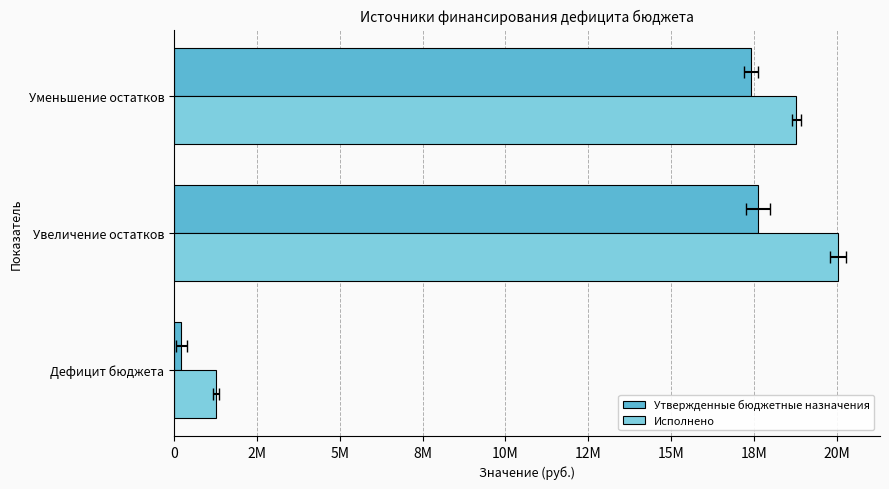

Is the value of Исполнено at Увеличение остатков greater than the value of Утвержденные бюджетные назначения at Уменьшение остатков?

Yes